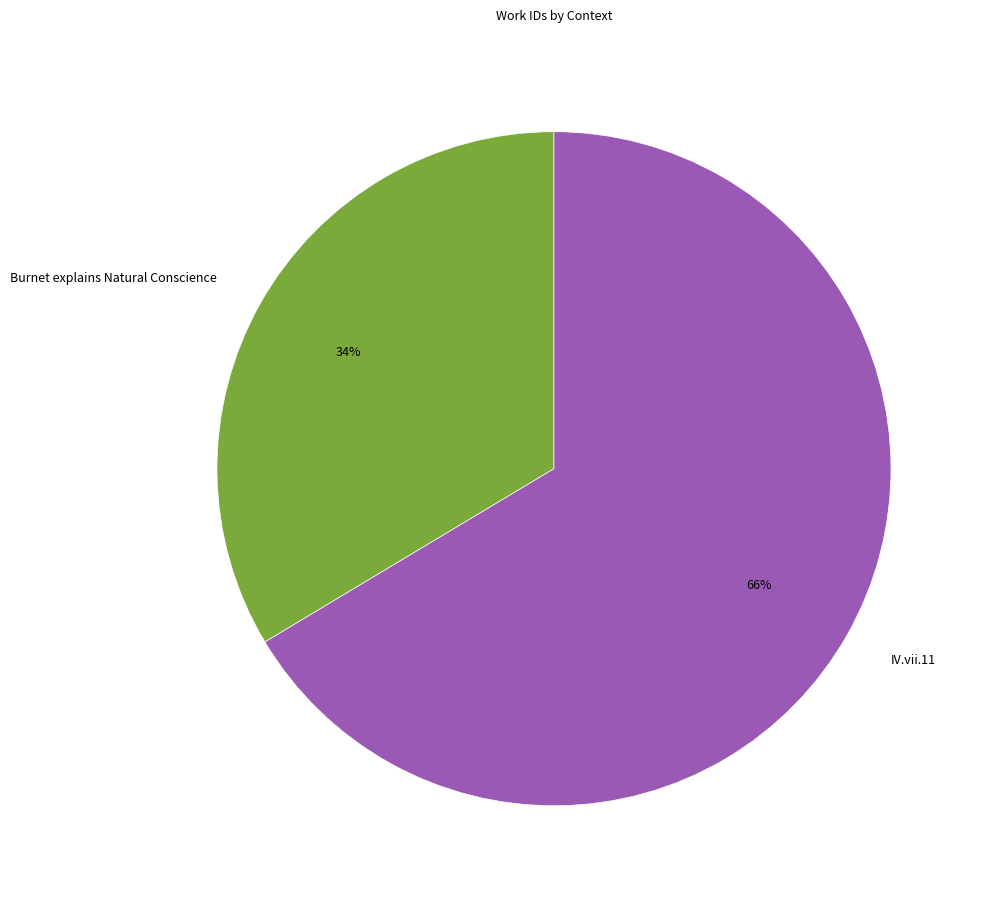

Does Burnet explains Natural Conscience represent more than half of the total?

No